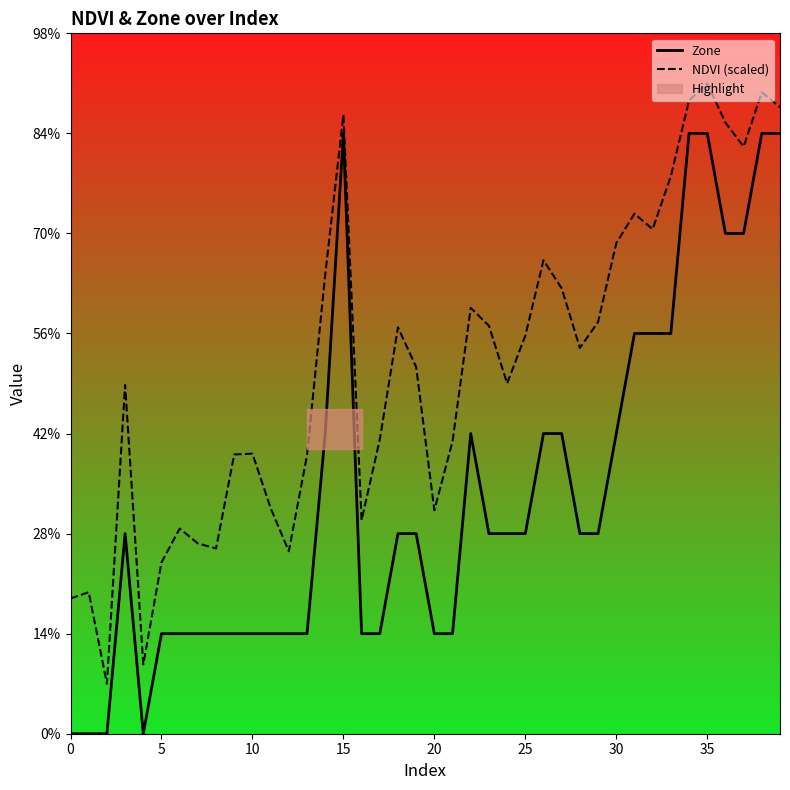

What is the label of the 21st point from the left?

20